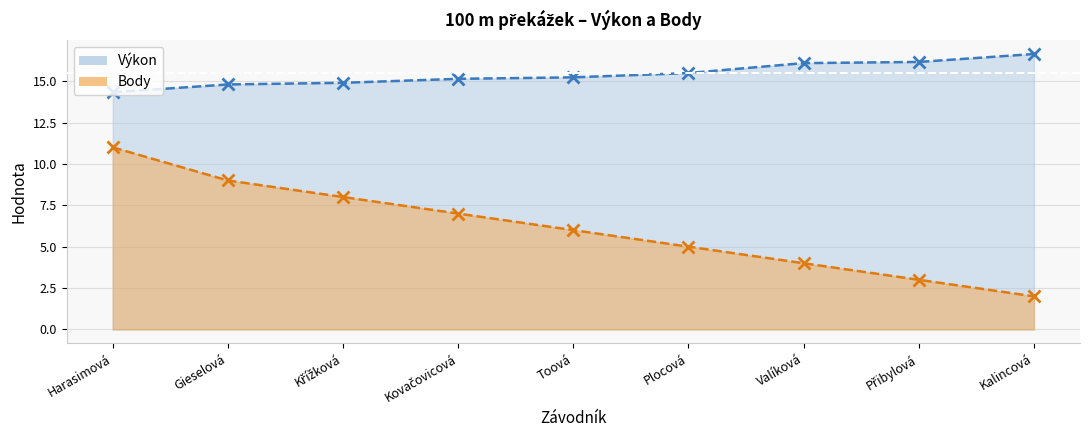

Where is Výkon nearest to the value 15?

Křížková